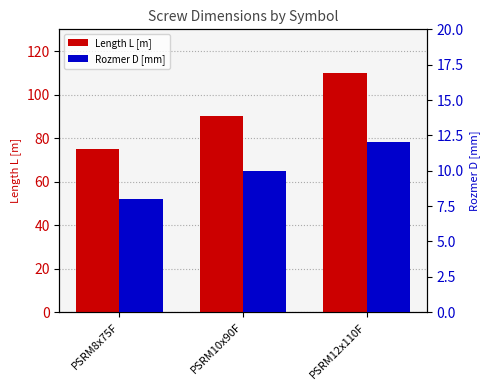

How many categories are shown in the chart?

3